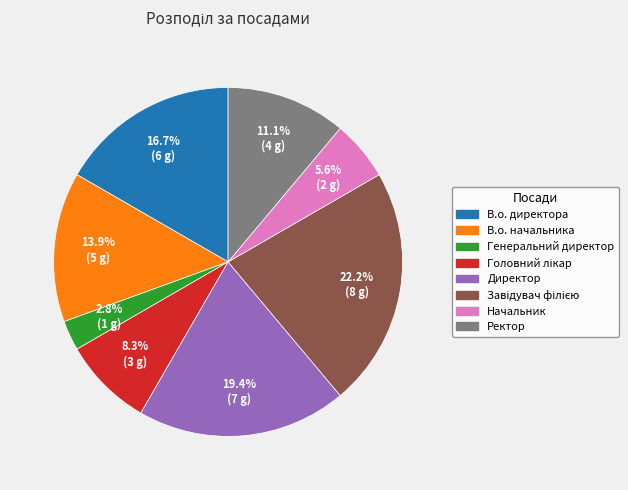

To the nearest percent, what percentage of the pie is Ректор?

11%